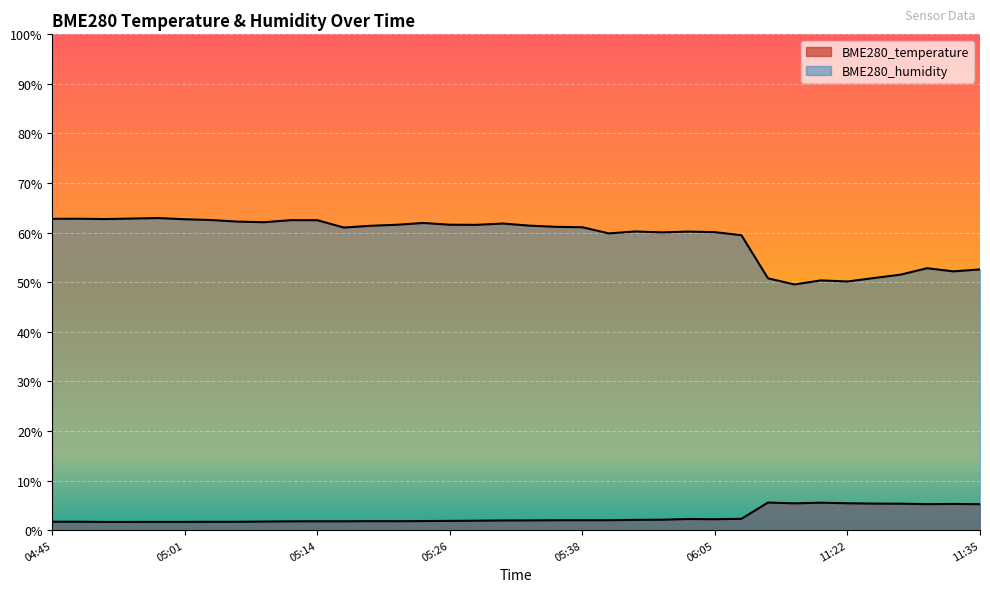

What is the average value of the BME280_humidity series?

59.0